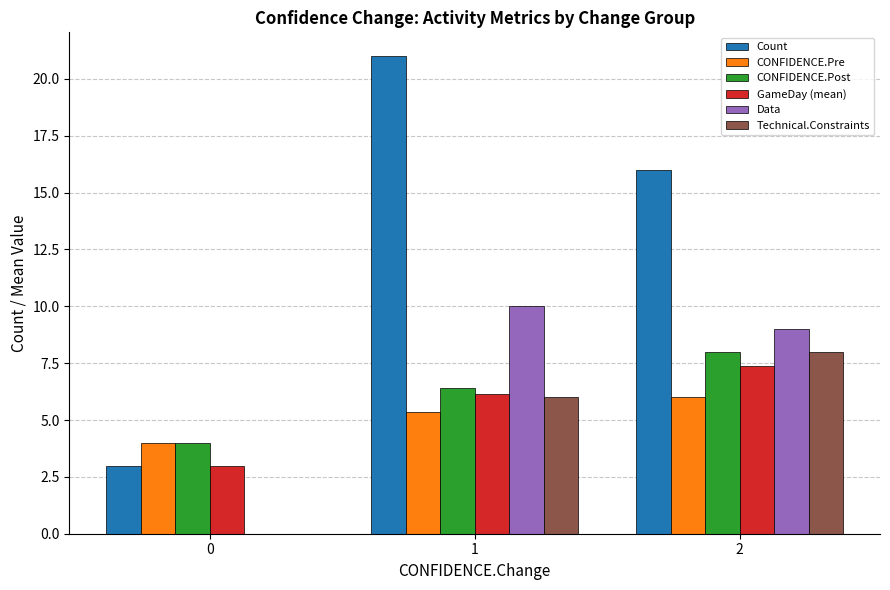

At which label is CONFIDENCE.Post closest to 6?

1